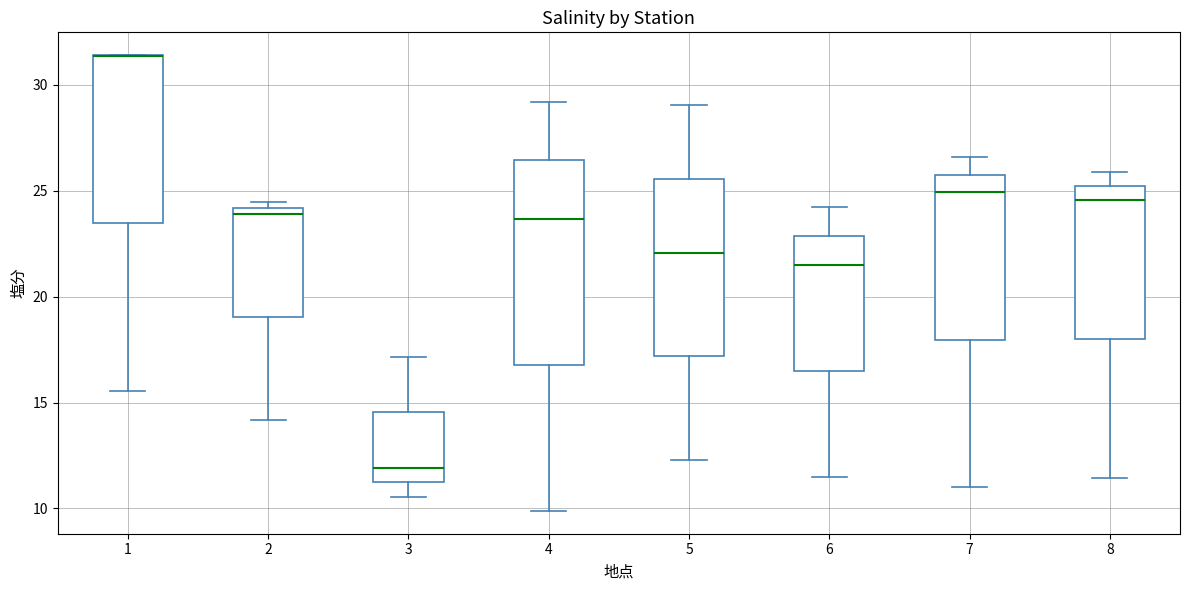

Reading left to right, transcribe this box plot: for each box, give where its median line is, the range the box spans, and where its two whiskers end, as read against the y-axis. The values are not printed on the chart, so give them approximately, as read against the axis.

1: median 31.5 (drawn on the box's upper edge), box 23.5 to 31.5, whiskers 15.5 to 31.5
2: median 24.0 (just below the box's upper edge), box 19.0 to 24.0, whiskers 14.0 to 24.5
3: median 12.0, box 11.0 to 14.5, whiskers 10.5 to 17.0
4: median 23.5, box 17.0 to 26.5, whiskers 10.0 to 29.0
5: median 22.0, box 17.0 to 25.5, whiskers 12.5 to 29.0
6: median 21.5, box 16.5 to 23.0, whiskers 11.5 to 24.0
7: median 25.0, box 18.0 to 26.0, whiskers 11.0 to 26.5
8: median 24.5, box 18.0 to 25.0, whiskers 11.5 to 26.0